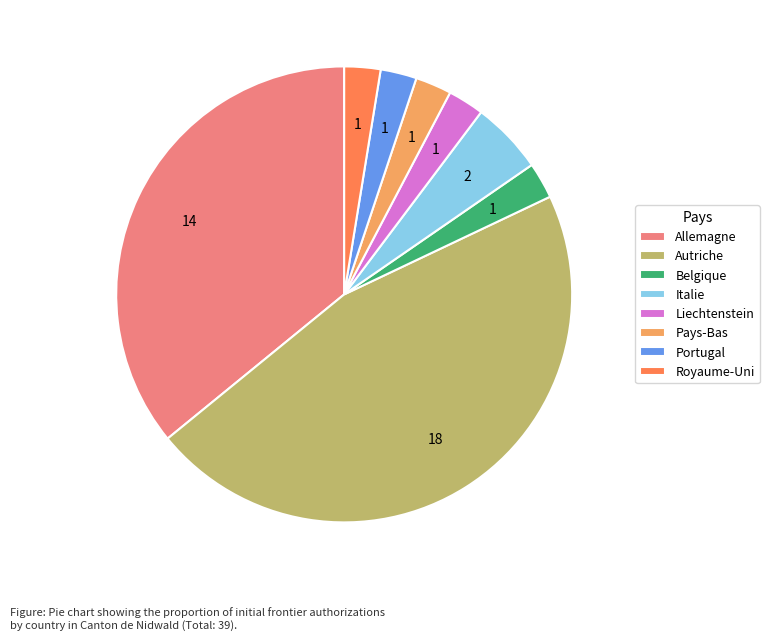

Count the number of slices in the pie.

8